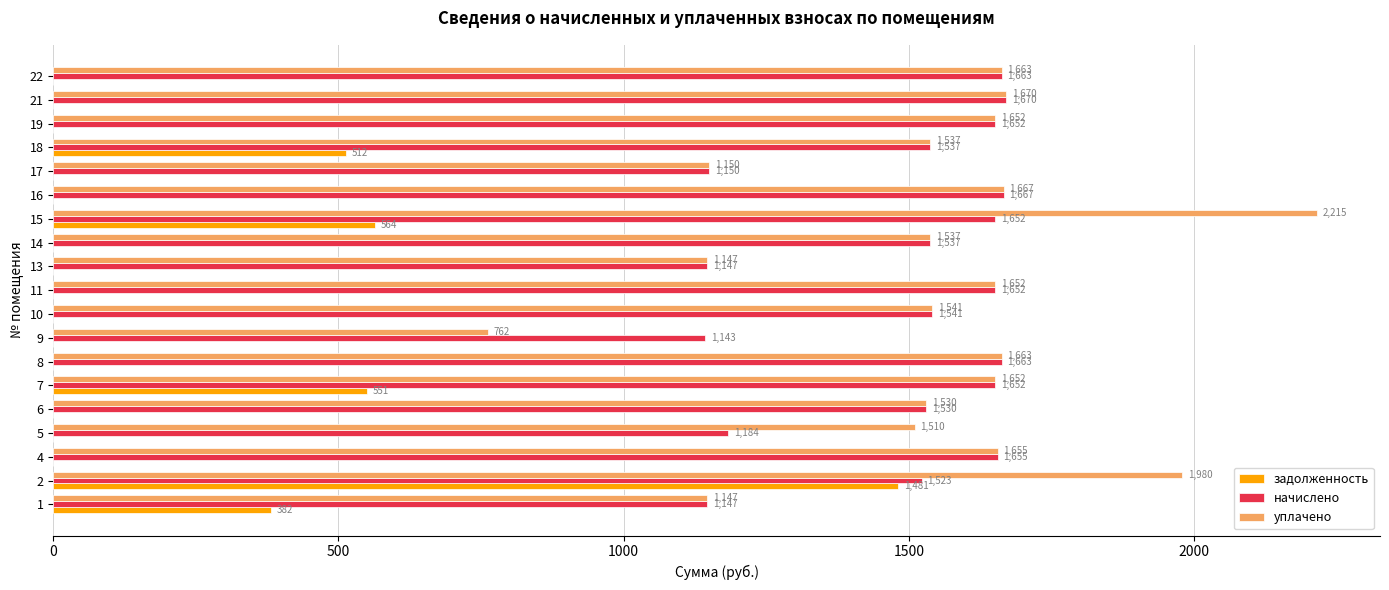

The задолженность series shows 992.7 at 9. True or false?

False